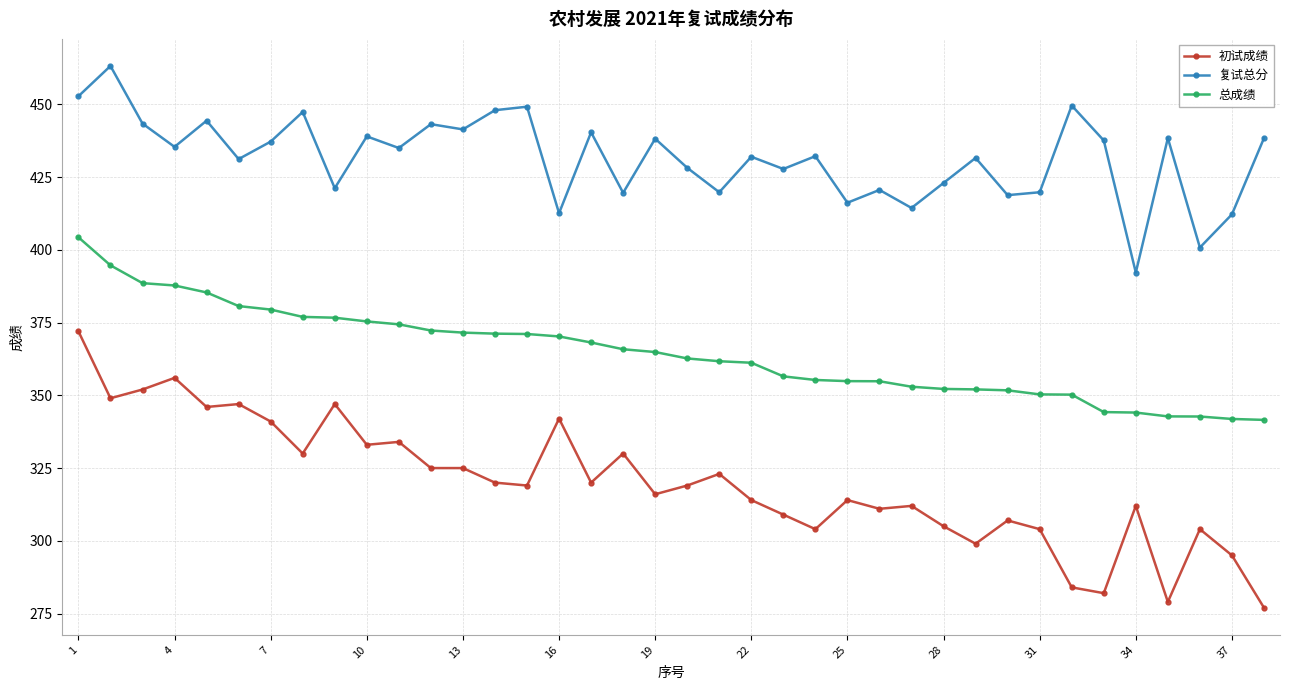

How many data points in 复试总分 are less than 435?

19